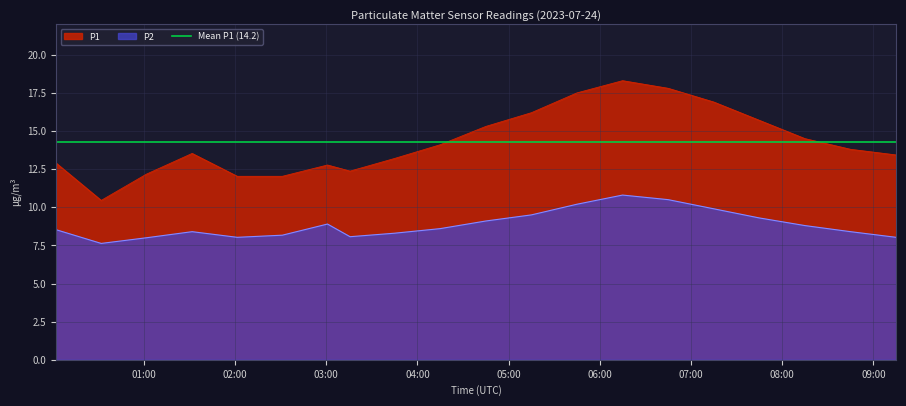

Which label corresponds to the largest value in the chart?

2023-07-24T06:15:00